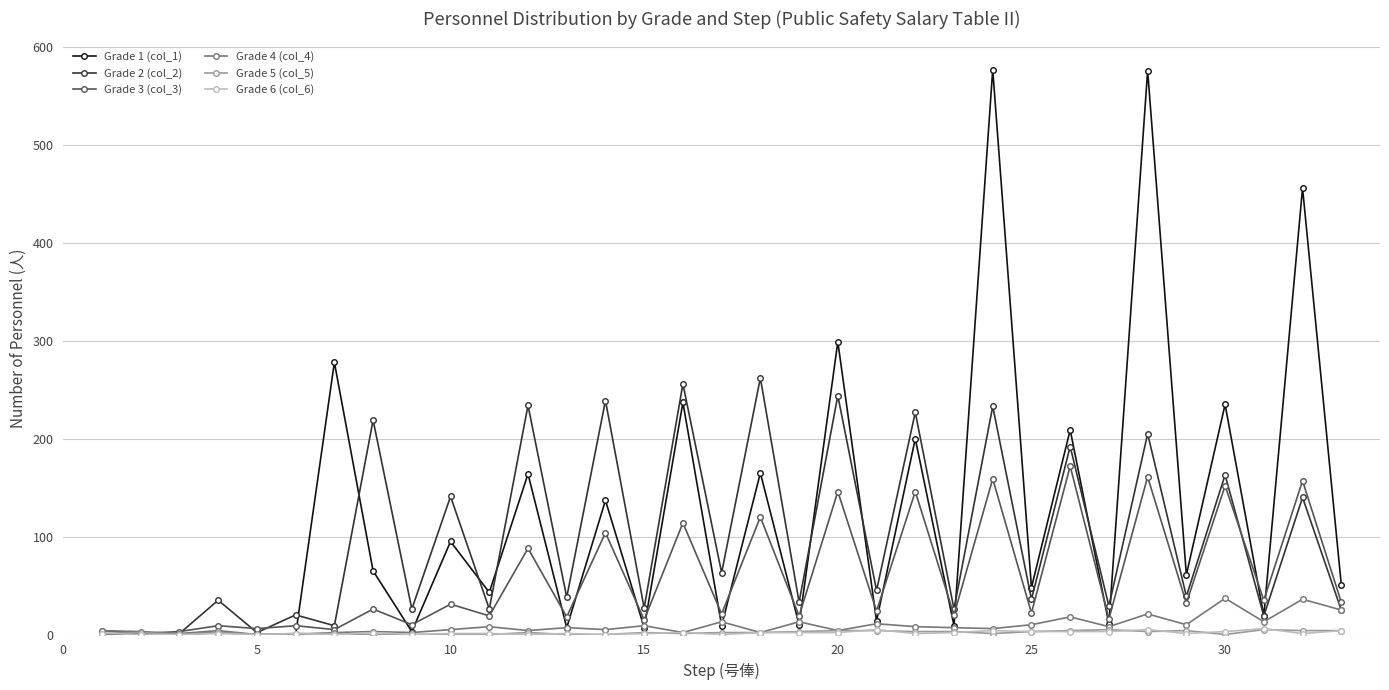

Which series has the largest total across all categories?

Grade 1 (col_1)